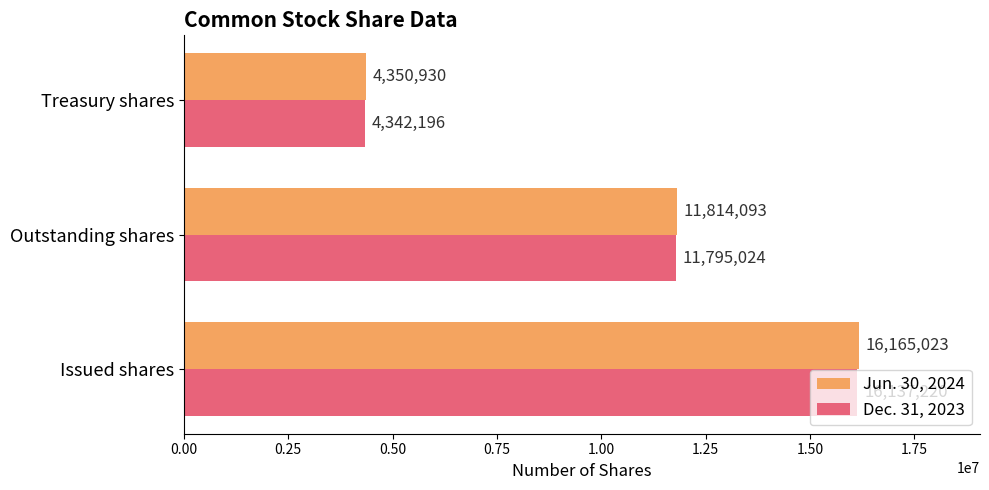

What is the difference between the maximum and minimum values in the Dec. 31, 2023 series?

11795024